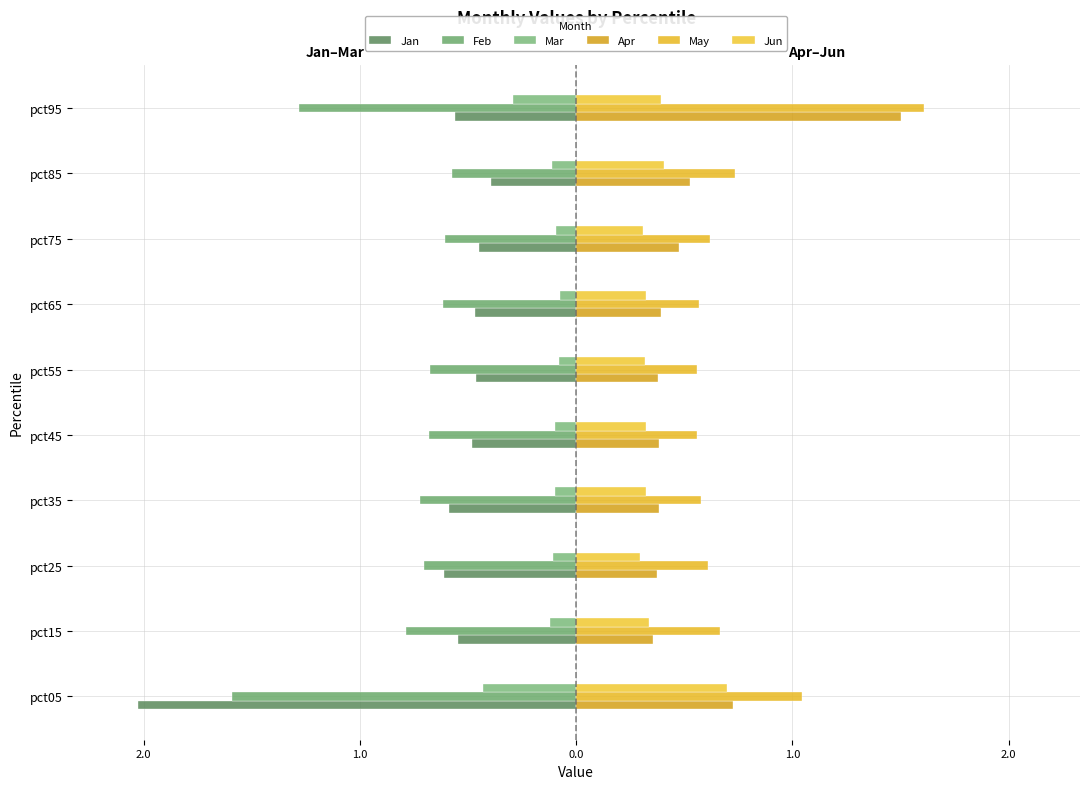

What is the minimum value for Mar?

-0.4